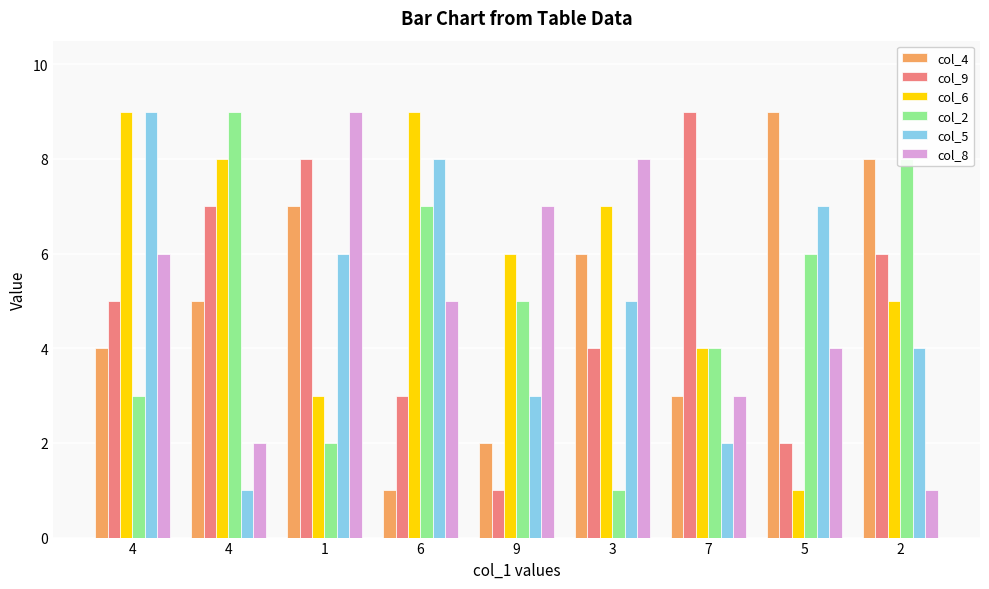

How many data points in col_9 are less than 5?

4